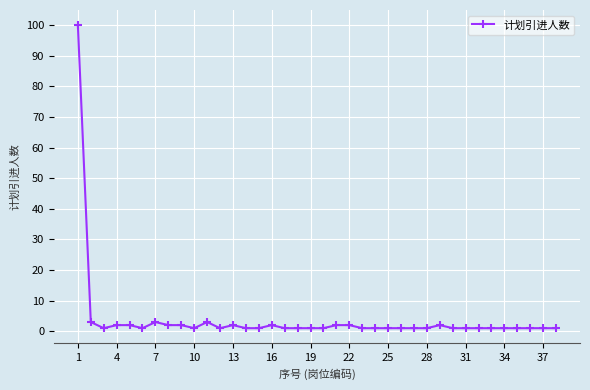

What is the average value?

4